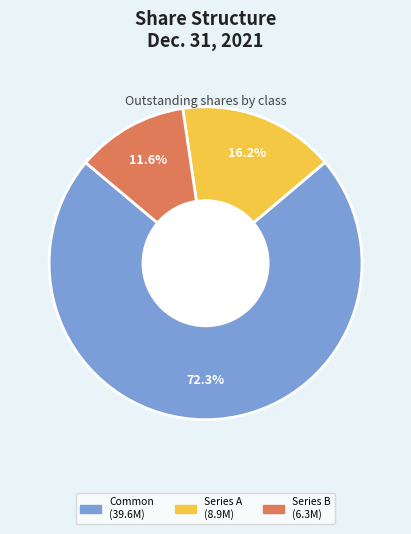

Does any single category account for the majority?

Yes